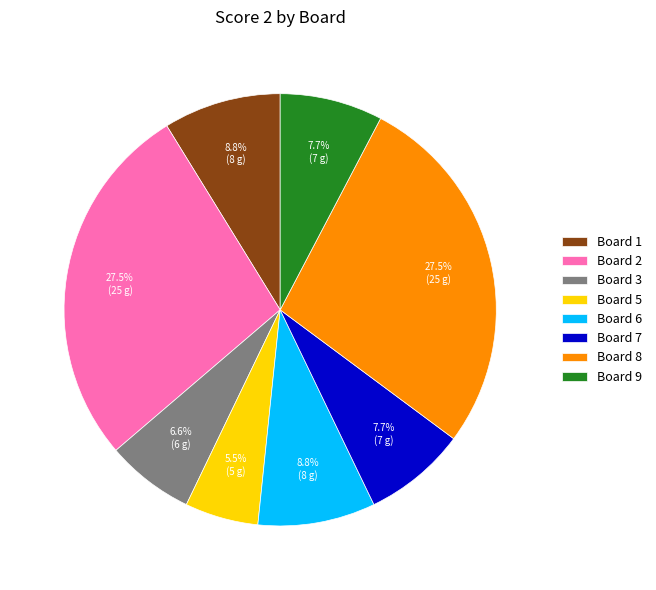

Count the number of slices in the pie.

8